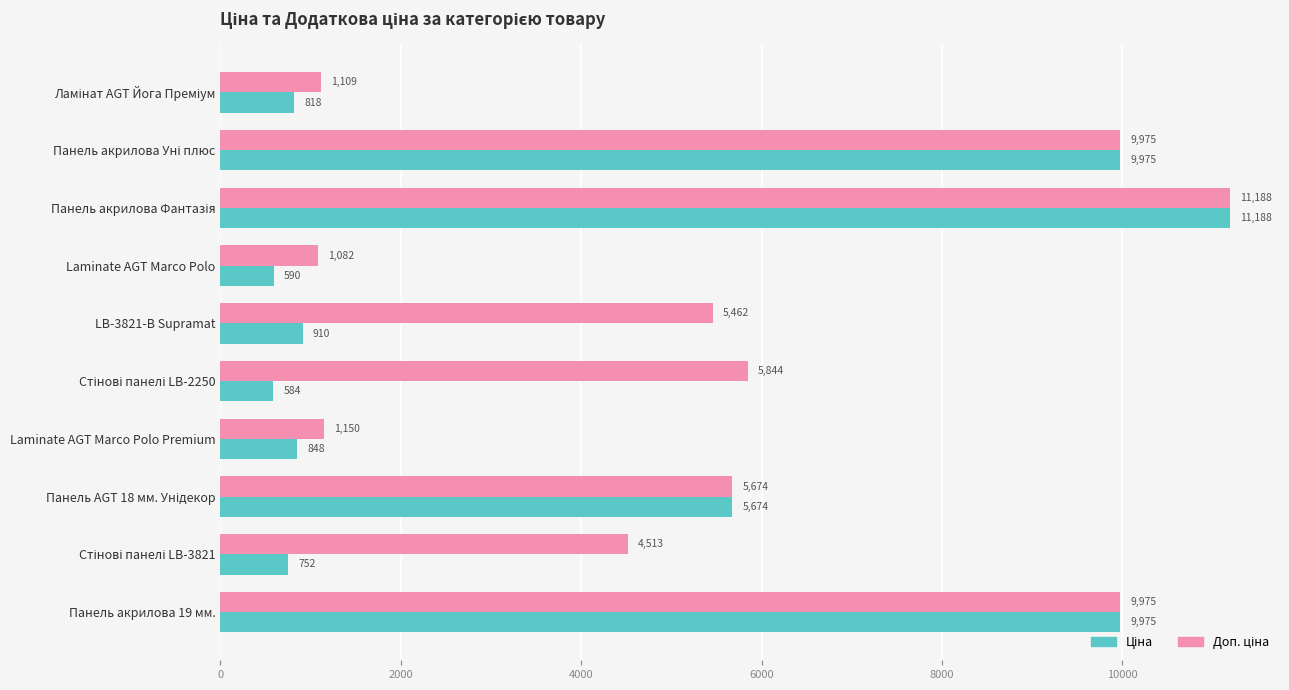

What is the greatest value displayed?

11188.2